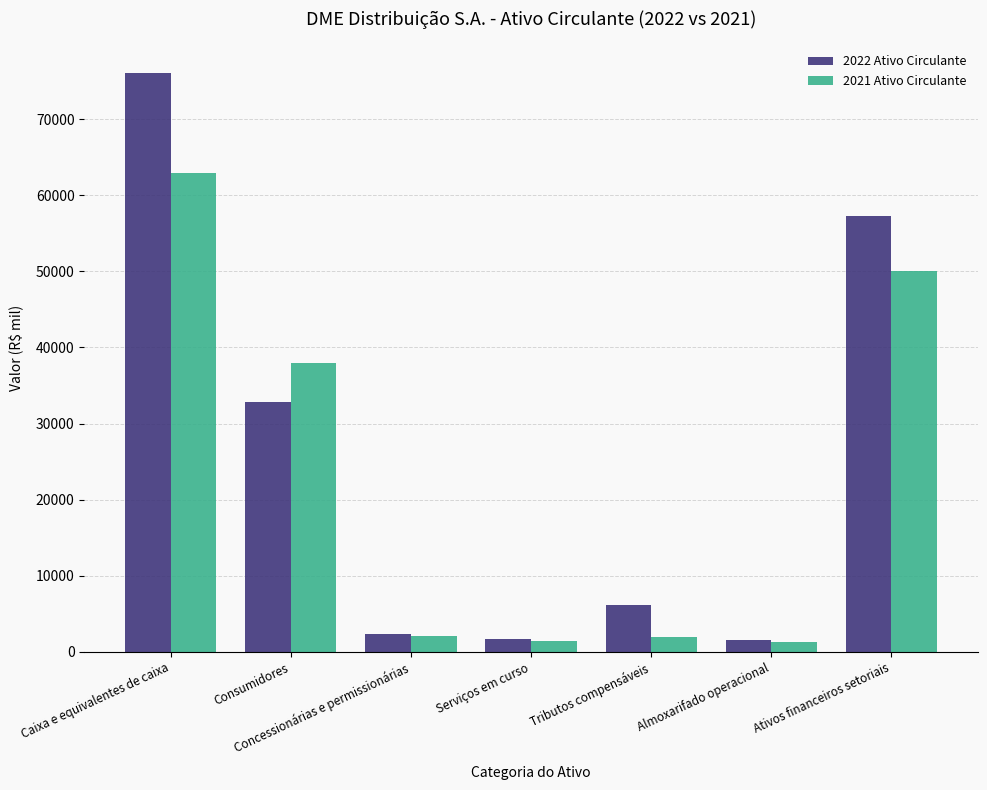

Are the bars grouped side by side (vs. stacked)?

Yes